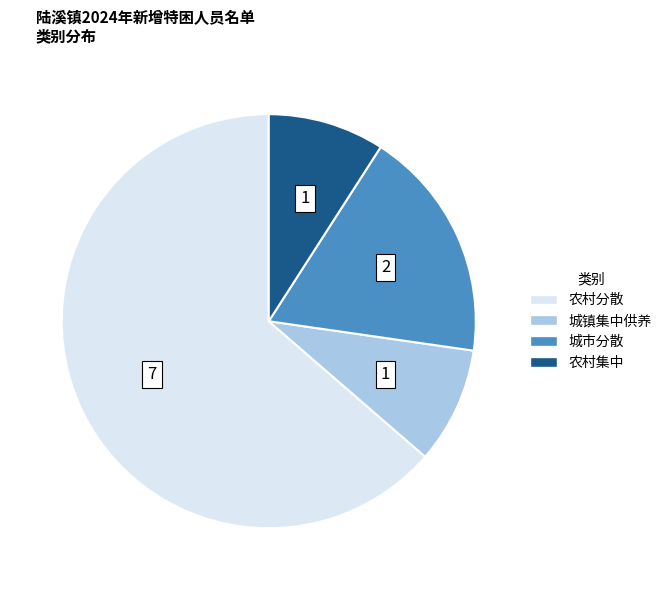

How many segments does this pie chart have?

4